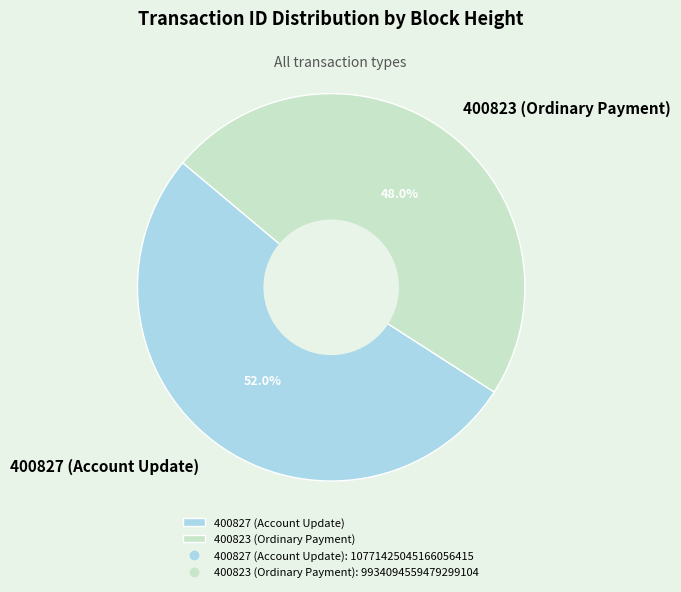

What is the ratio of the value at 400823 (Ordinary Payment) to the value at 400827 (Account Update)?

0.9